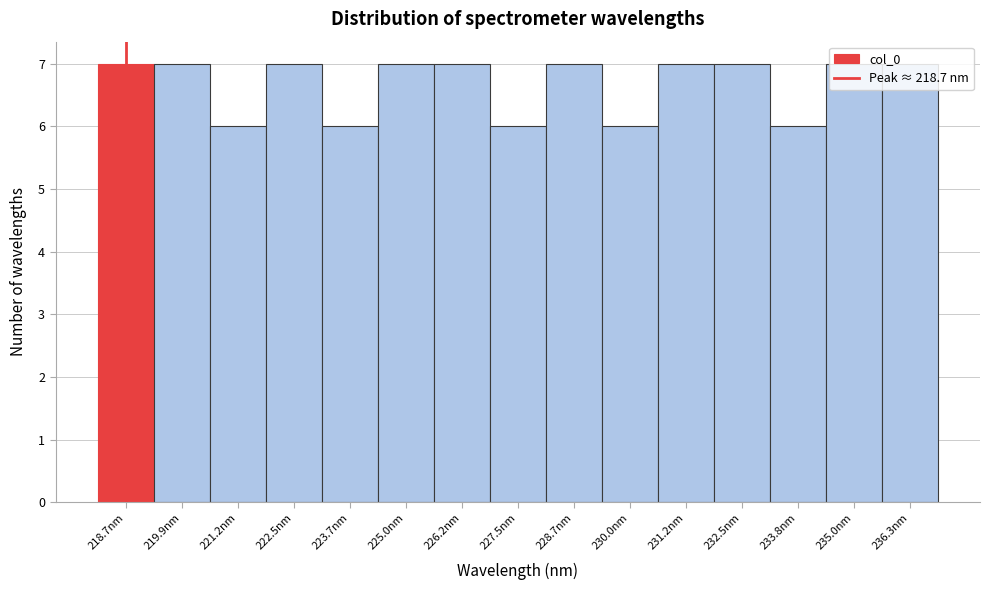

Reading left to right, list every bar in this chart as the range it spans on the x-axis followed by its height. Neither the bar edges nor the heights are printed on the chart, so give them approximately, as read against the axes.

218.0 to 219.4: 7
219.4 to 220.6: 7
220.6 to 221.8: 6
221.8 to 223.0: 7
223.0 to 224.4: 6
224.4 to 225.6: 7
225.6 to 226.8: 7
226.8 to 228.2: 6
228.2 to 229.4: 7
229.4 to 230.6: 6
230.6 to 231.8: 7
231.8 to 233.2: 7
233.2 to 234.4: 6
234.4 to 235.6: 7
235.6 to 236.8: 7